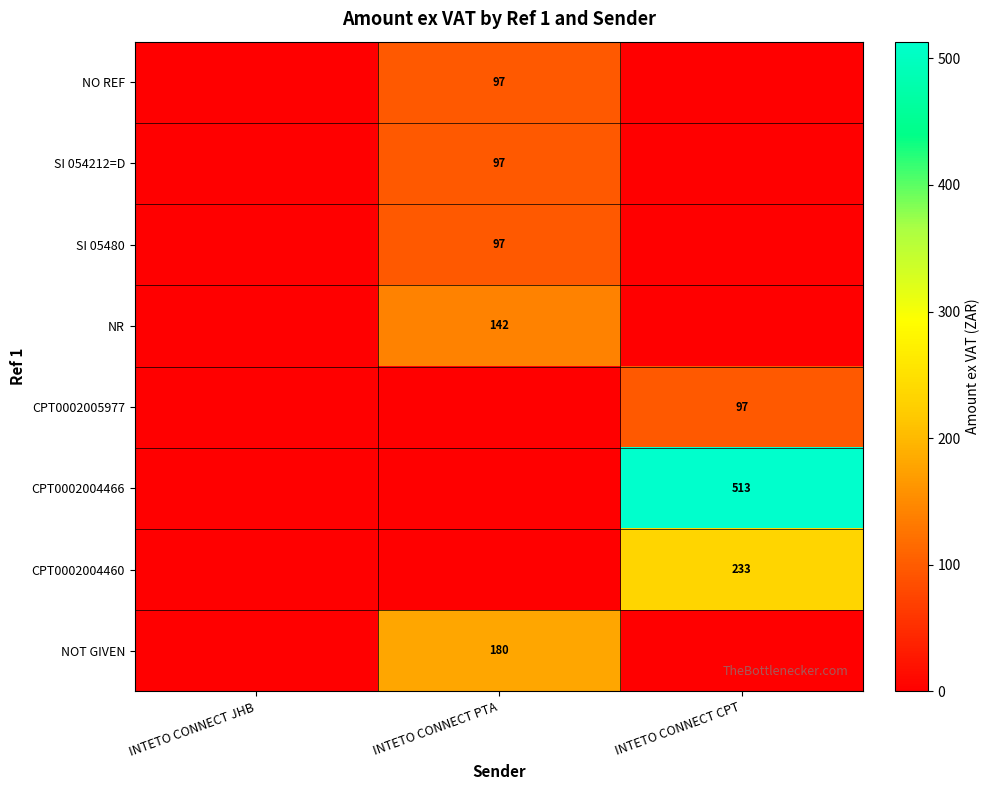

Which label corresponds to the largest value in the chart?

INTETO CONNECT CPT